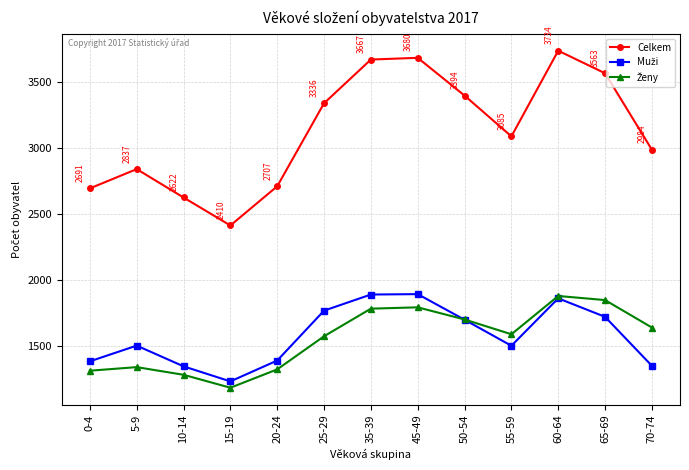

What is the spread (max minus min) of values at 65-69?

1845